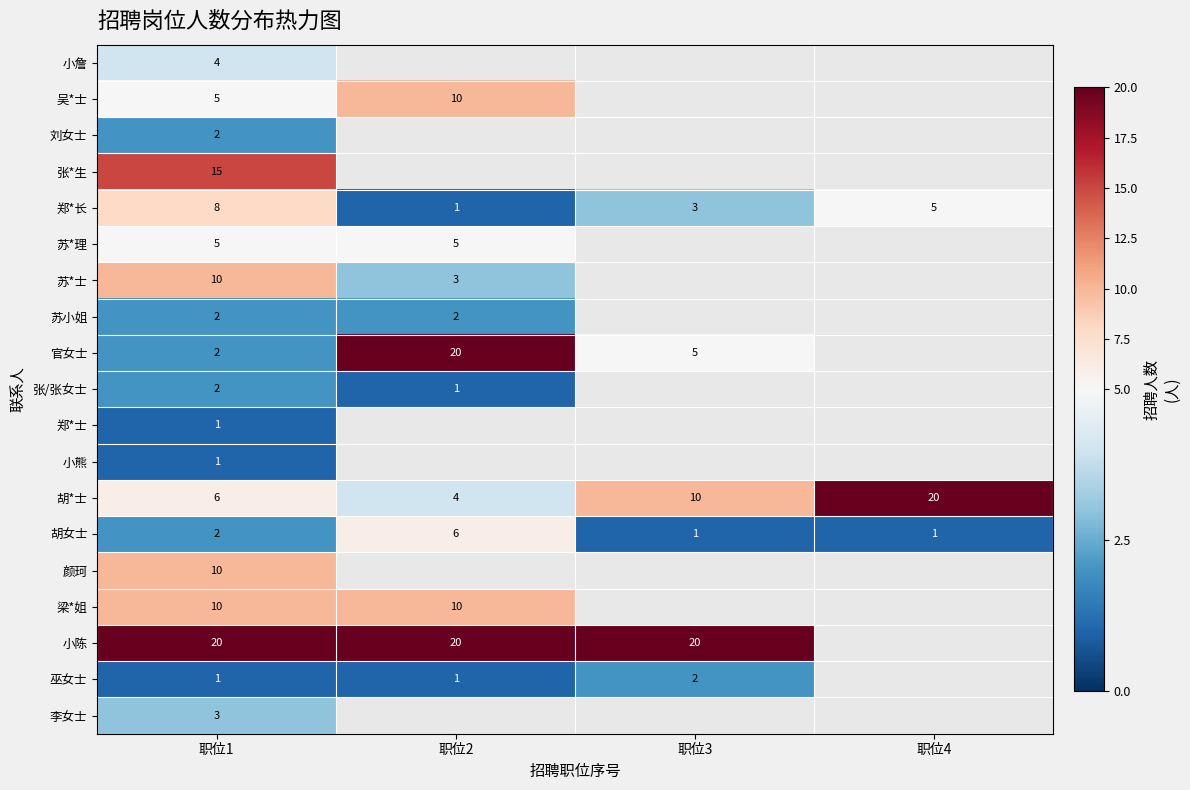

True or false: 梁*姐 has a value of 10 at 职位2.

True